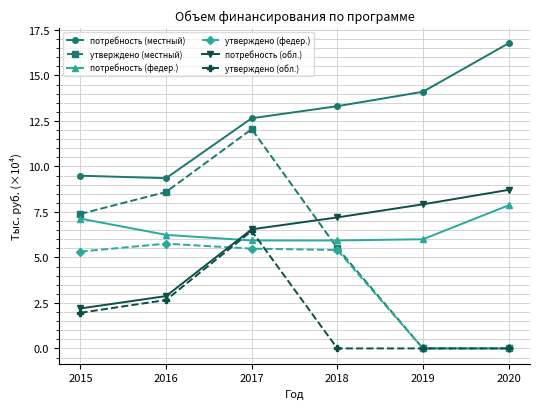

What is the value of the потребность (обл.) point at the 2nd from the left?

2.9